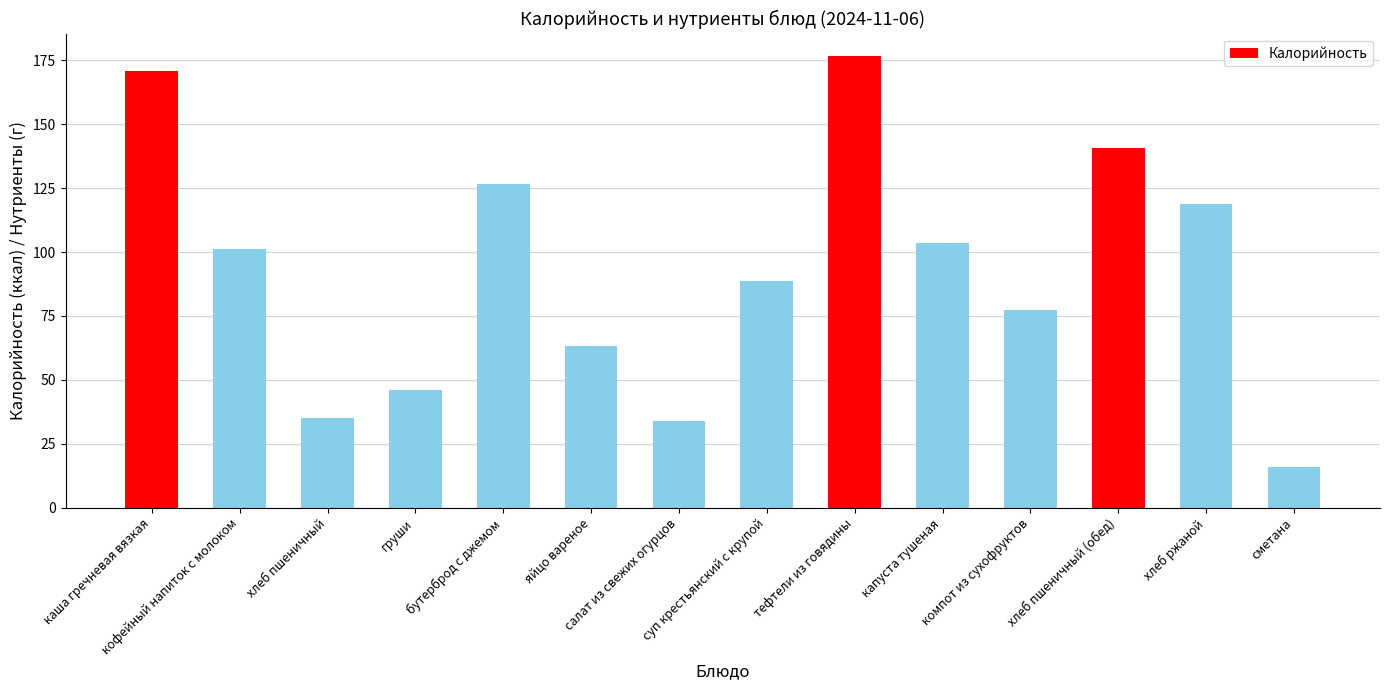

What is the value of the 1st bar from the left?

170.9